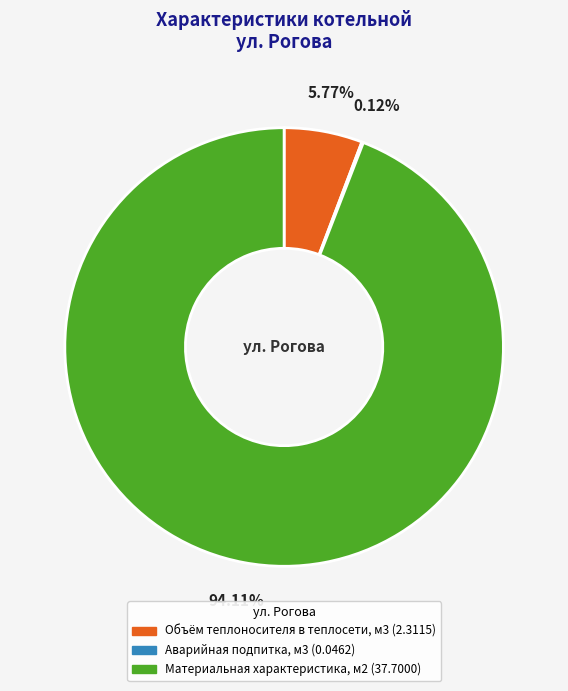

Combined, what portion of the pie is Объём теплоносителя в теплосети, м3 and Материальная характеристика, м2?

99.9%